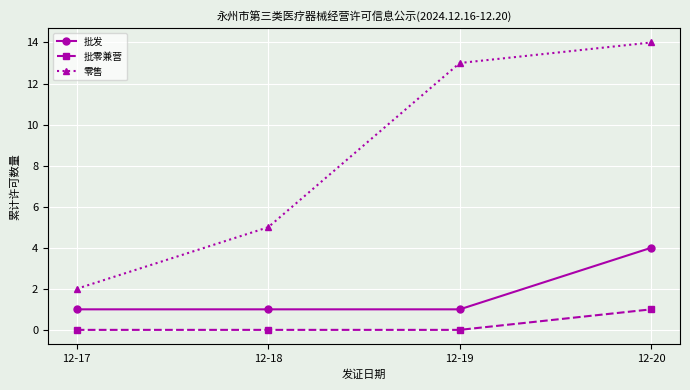

True or false: 批发 and 零售 intersect in this chart.

False